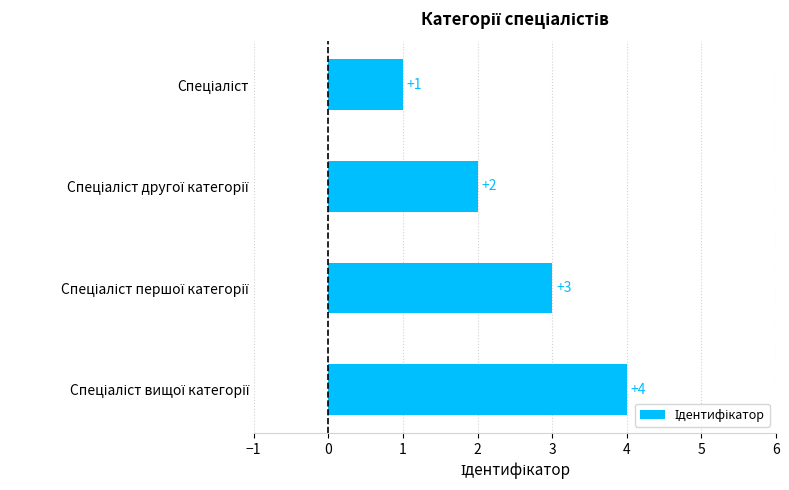

Count the values in the range 2 to 4.

3